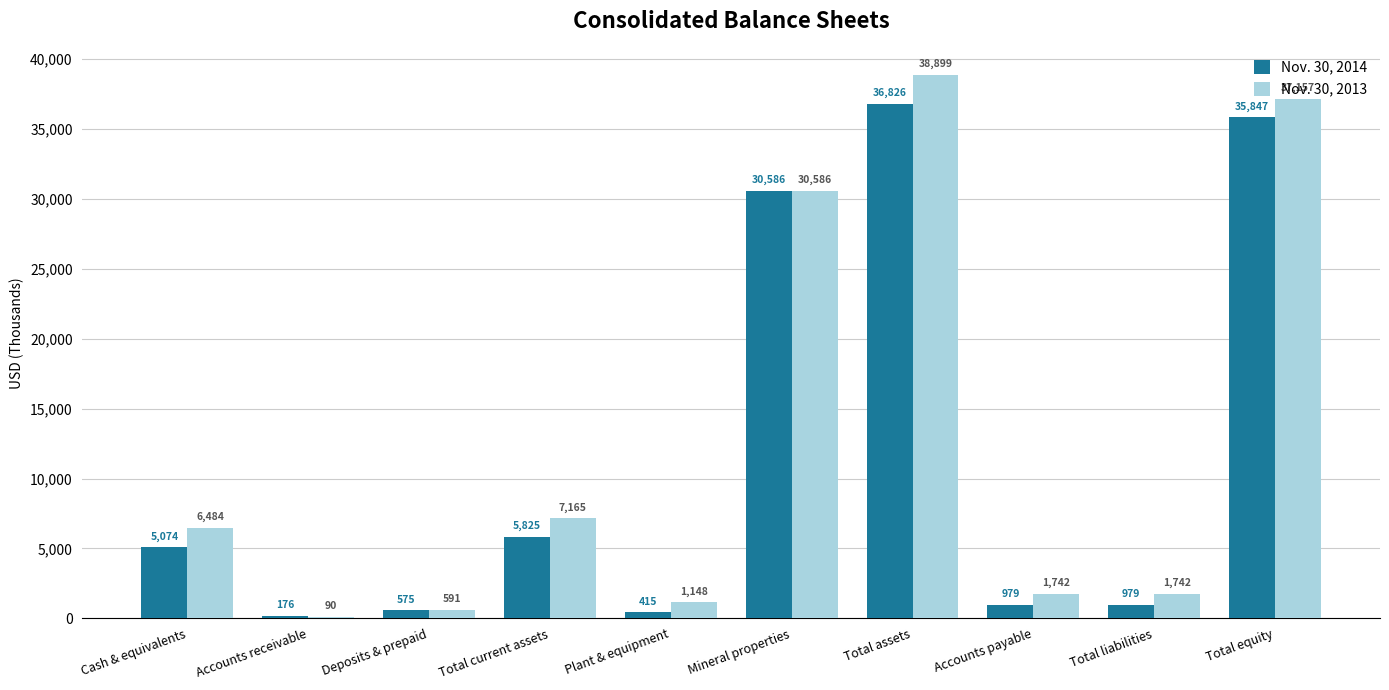

Is it true that Nov. 30, 2014 equals 3102 at Total current assets?

False